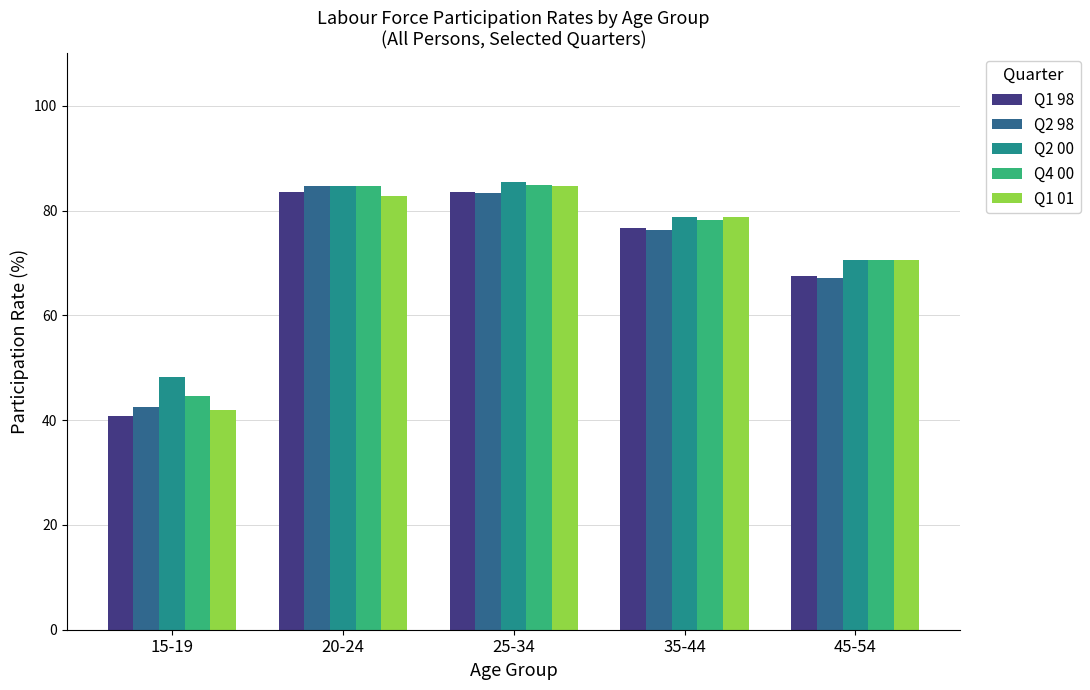

Is it true that Q4 00 equals 44.7 at 15-19?

True